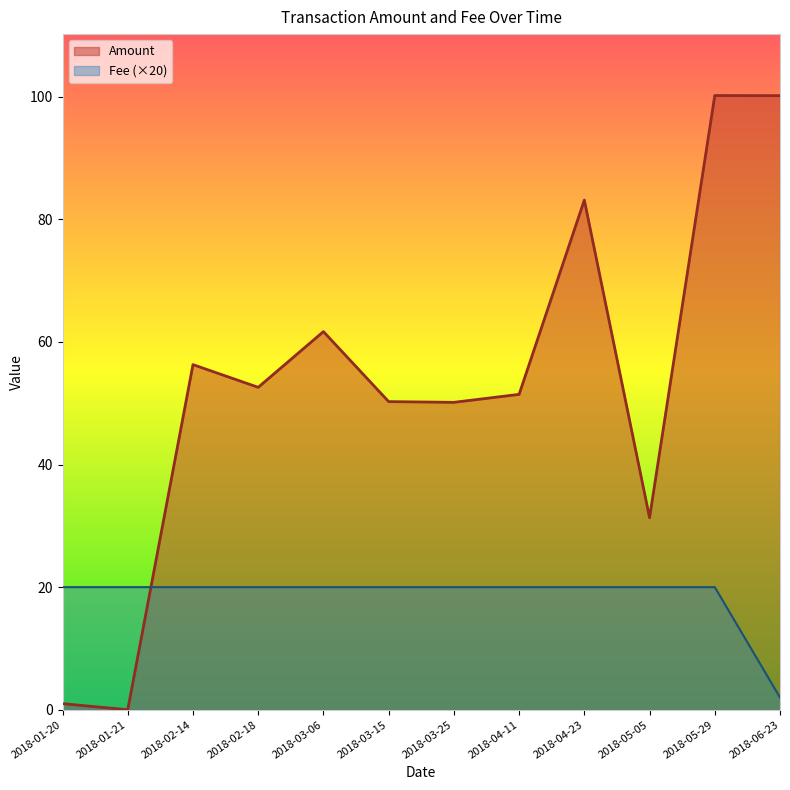

List the series in order of their overall mean, lowest first.

Fee (×20), Amount